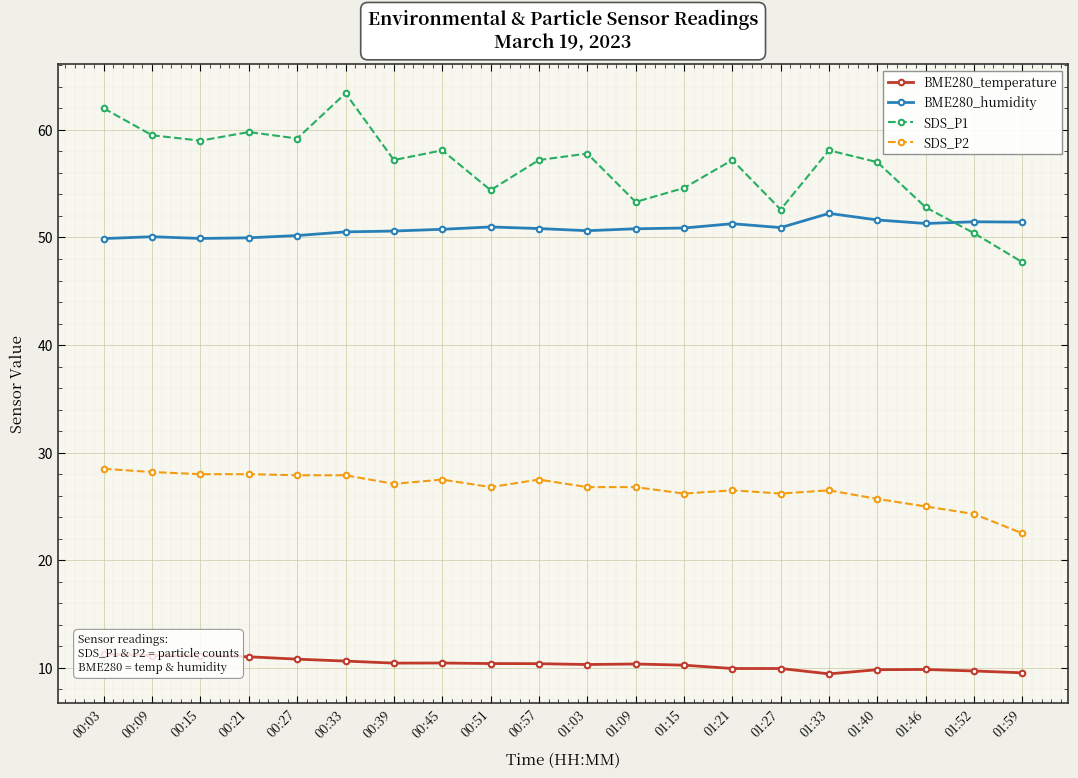

What is the minimum value shown in the chart?

9.4